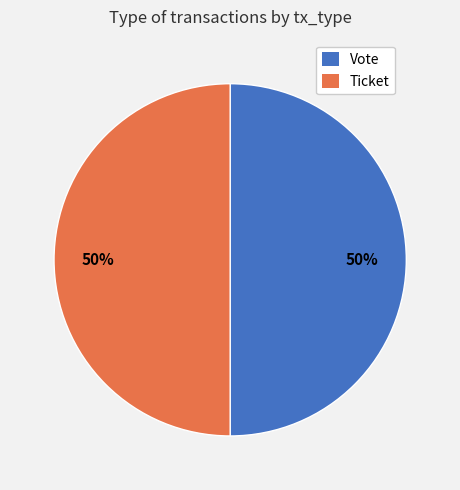

To the nearest percent, what percentage of the pie is Vote?

50%